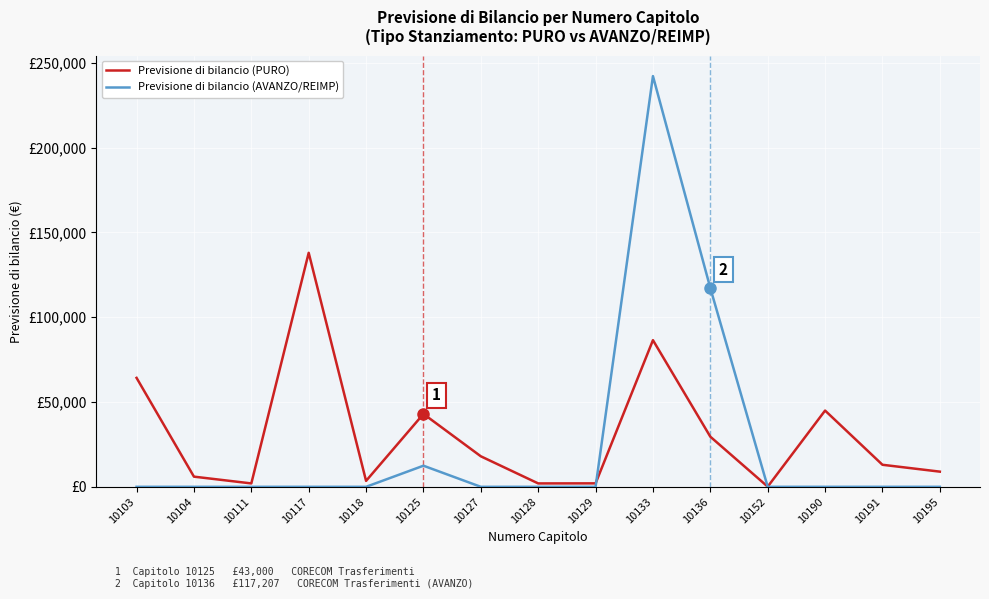

At which category does the chart reach its peak across all series?

10133